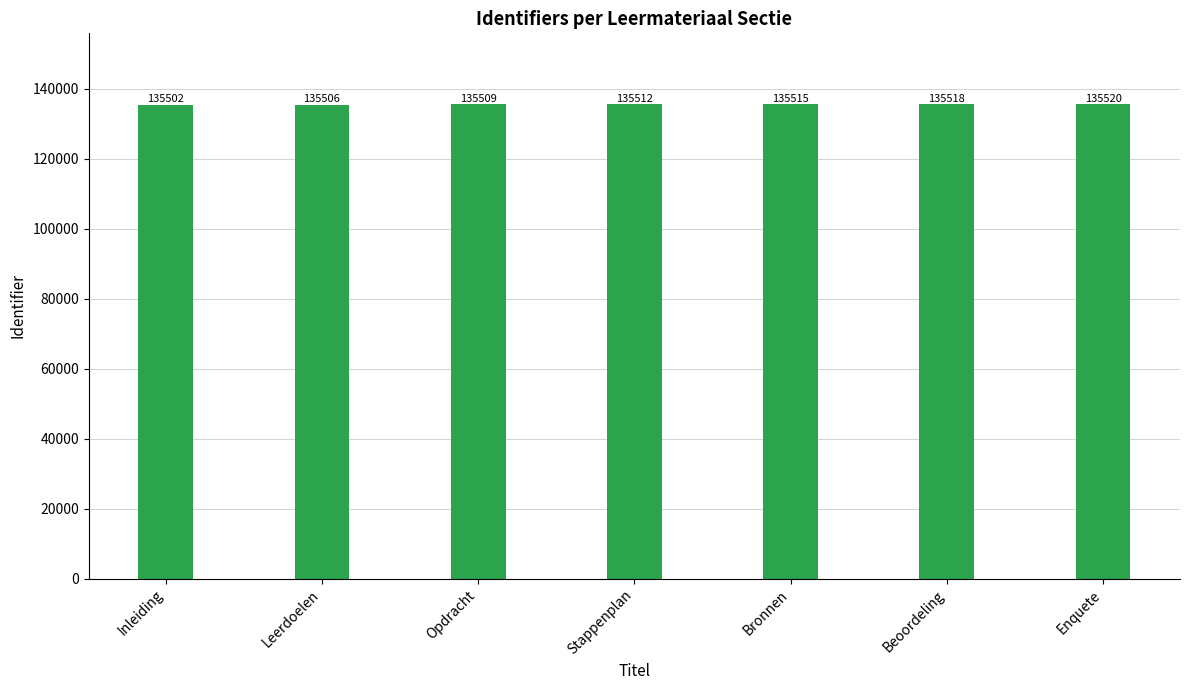

What is the greatest value displayed?

135520